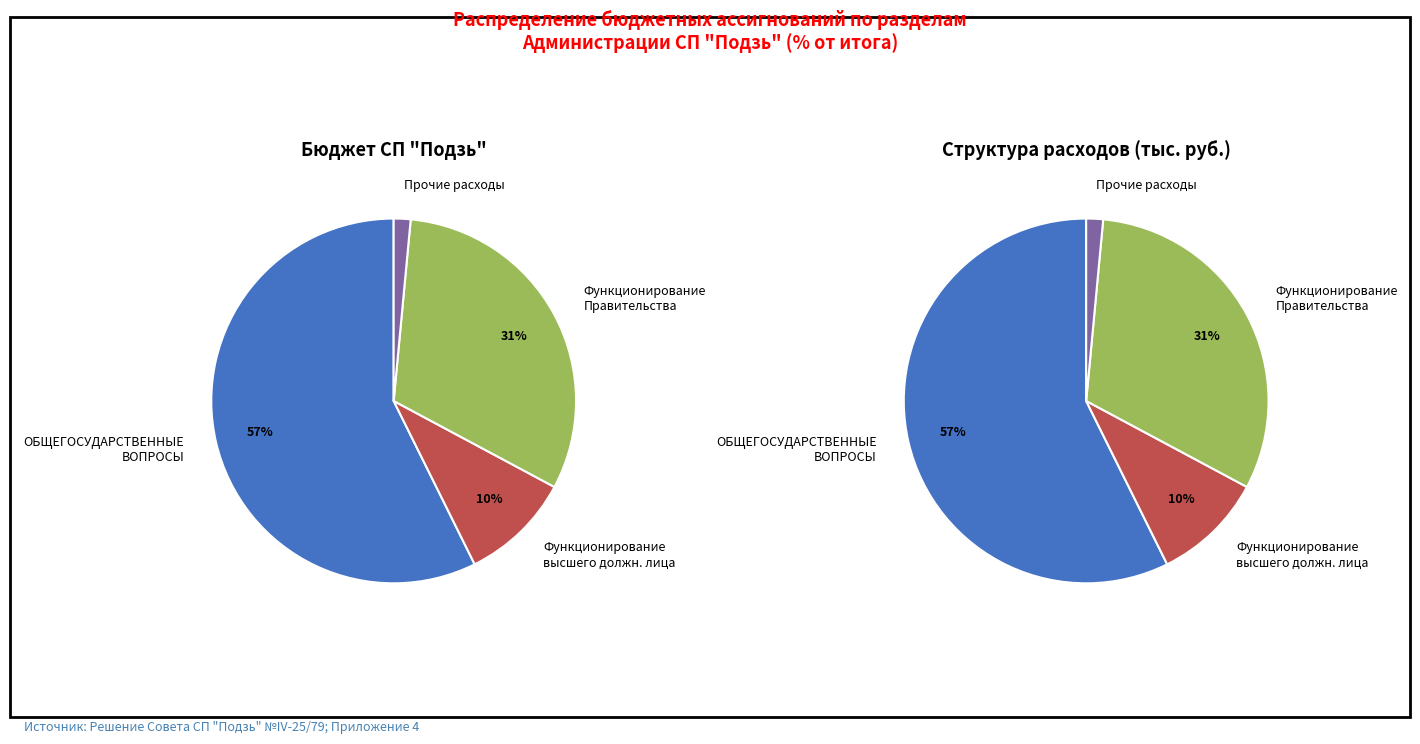

The ПРОЧИЕ РАСХОДЫ slice represents 14% of the pie. True or false?

False